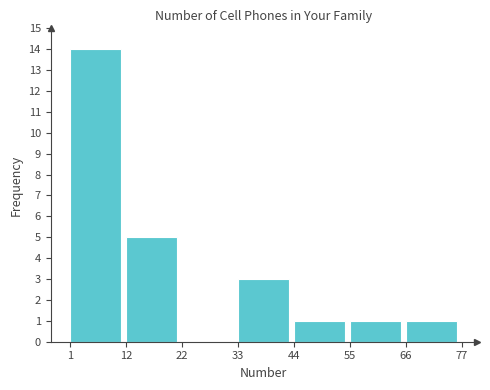

Which range on the x-axis has the tallest bar?

1 to 12